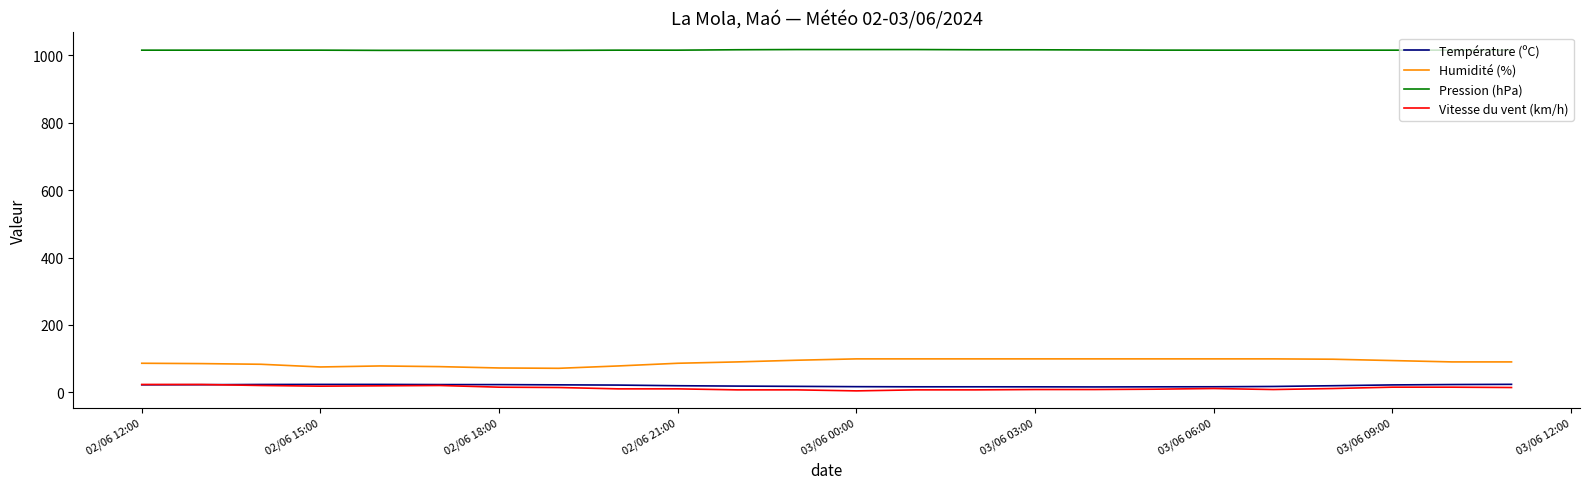

Does the chart display data point markers on the line(s)?

No